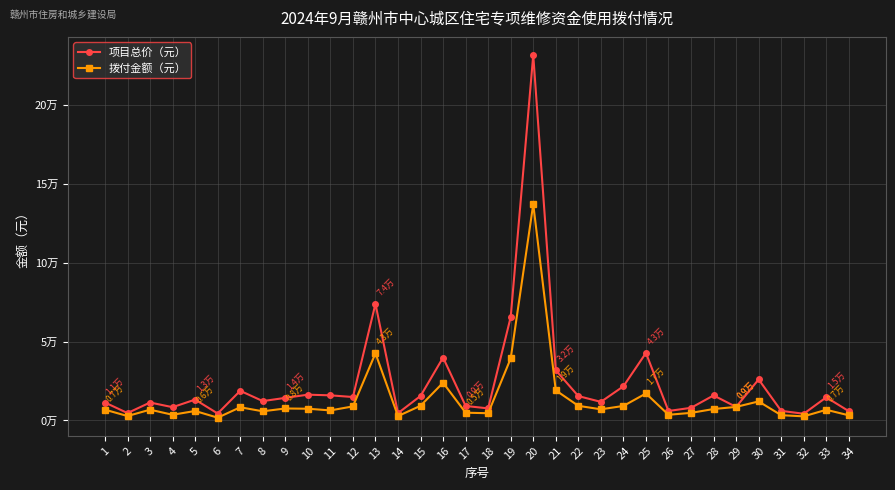

Is it true that 拨付金额（元） equals 1367.0 at 34?

False